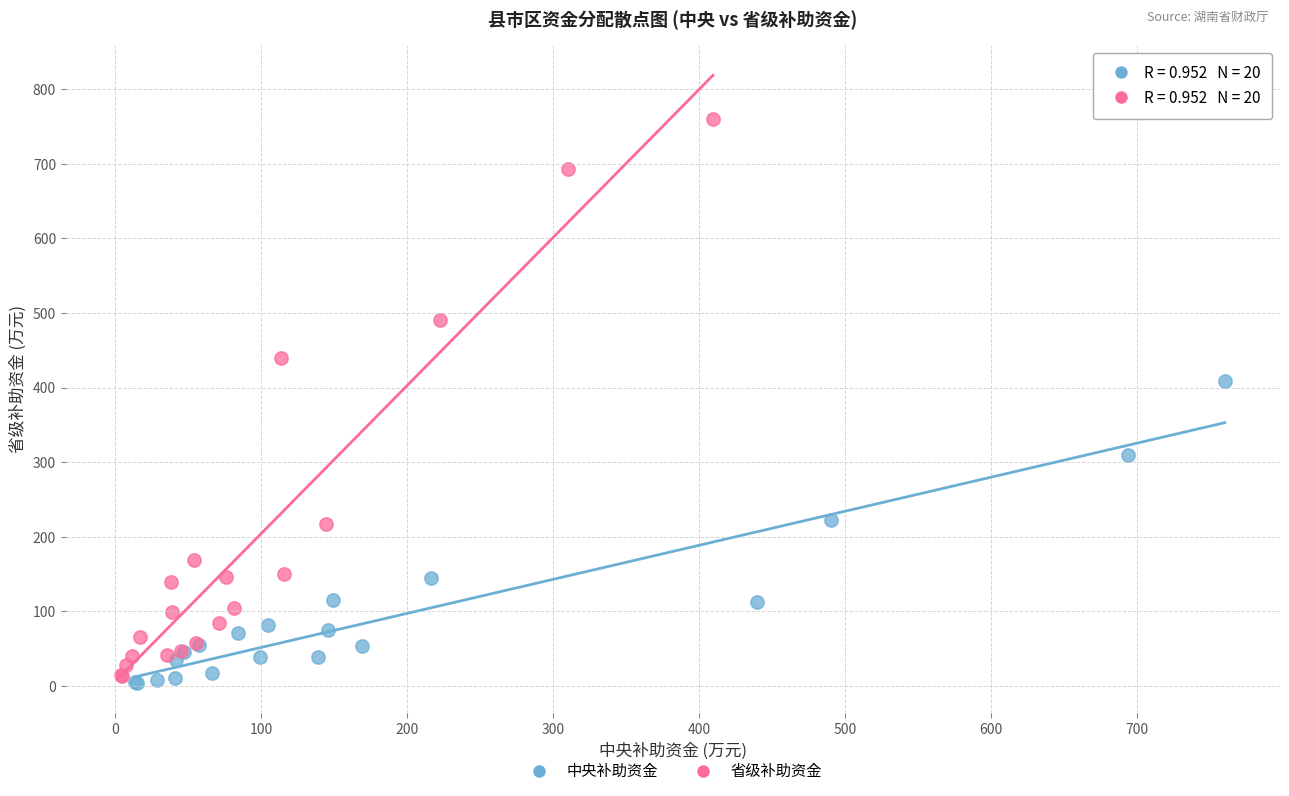

Which series has the largest Y range (max minus min)?

省级补助资金